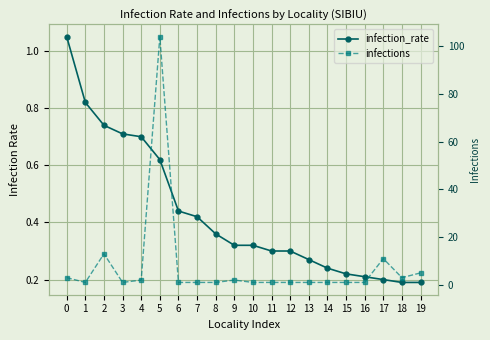

What is the difference between the second highest and minimum values in the infections series?

12.0